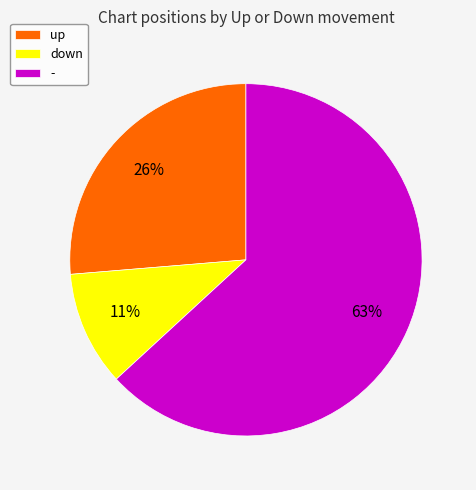

Which slice is the largest?

-